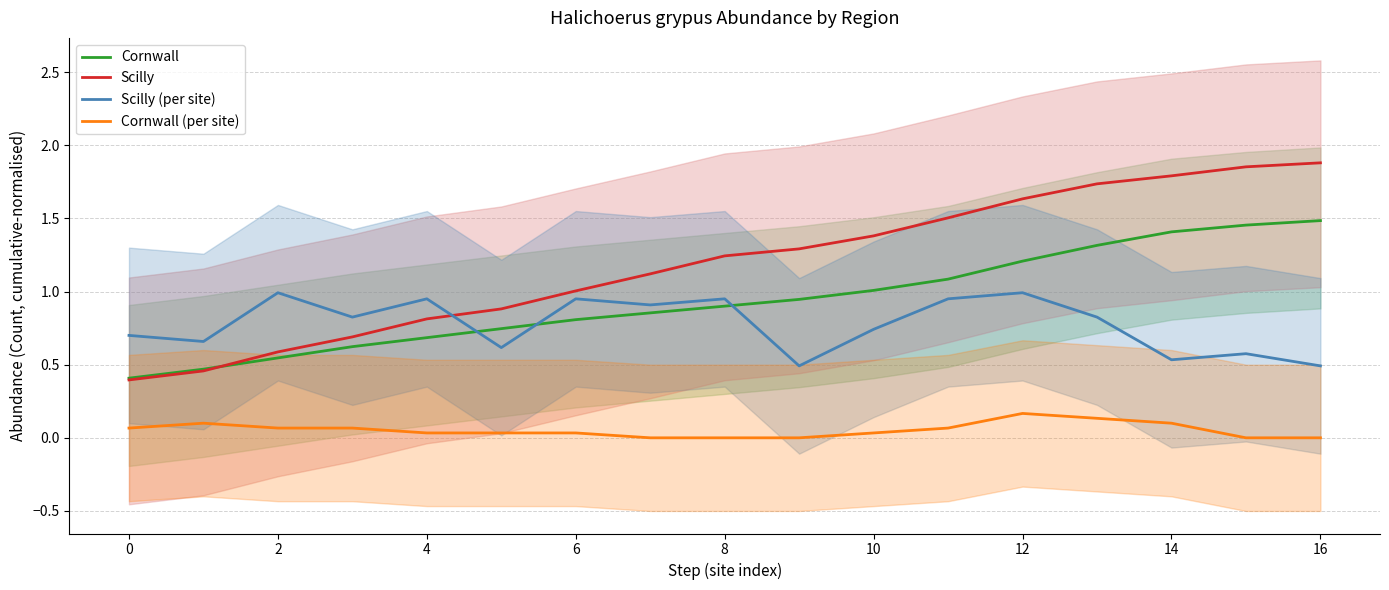

How many lines are shown in the chart?

4